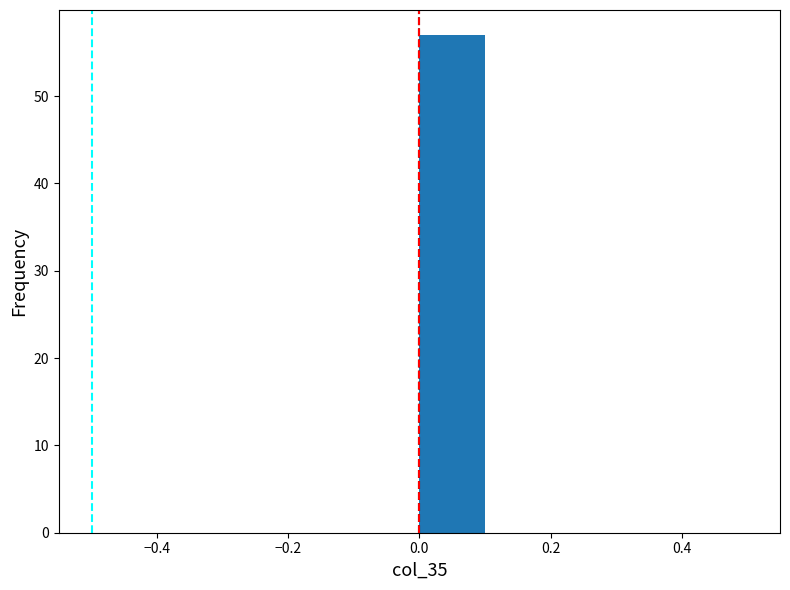

Which range on the x-axis has the tallest bar?

0.0 to 0.1